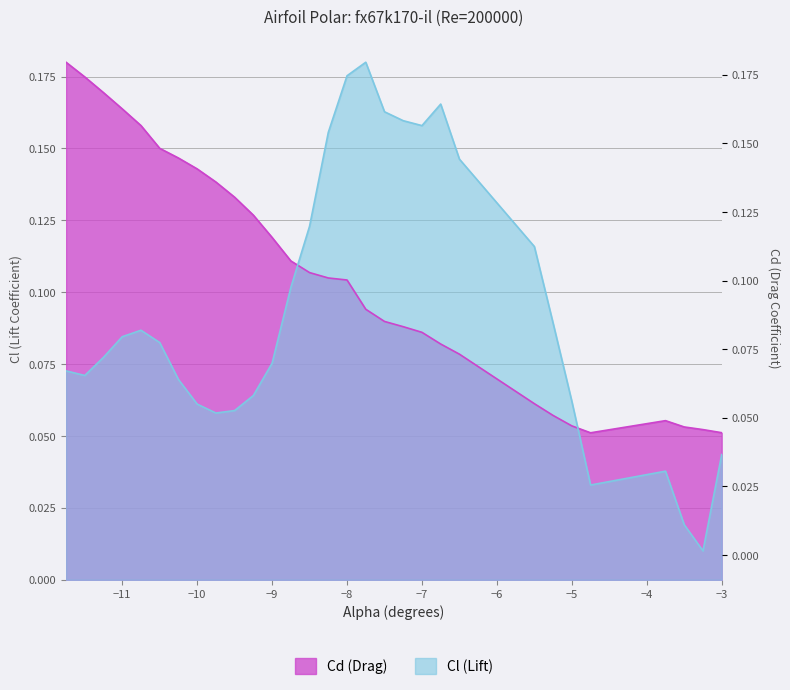

Count the number of categories in the chart.

30